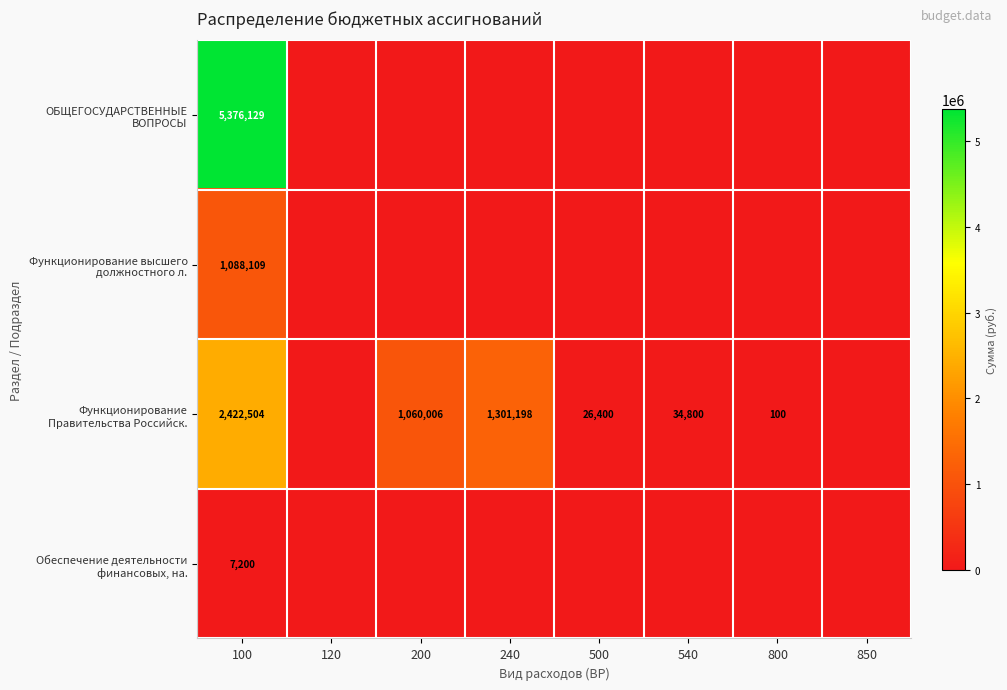

The Функционирование высшего должностного л. series shows 297768 at 100. True or false?

False